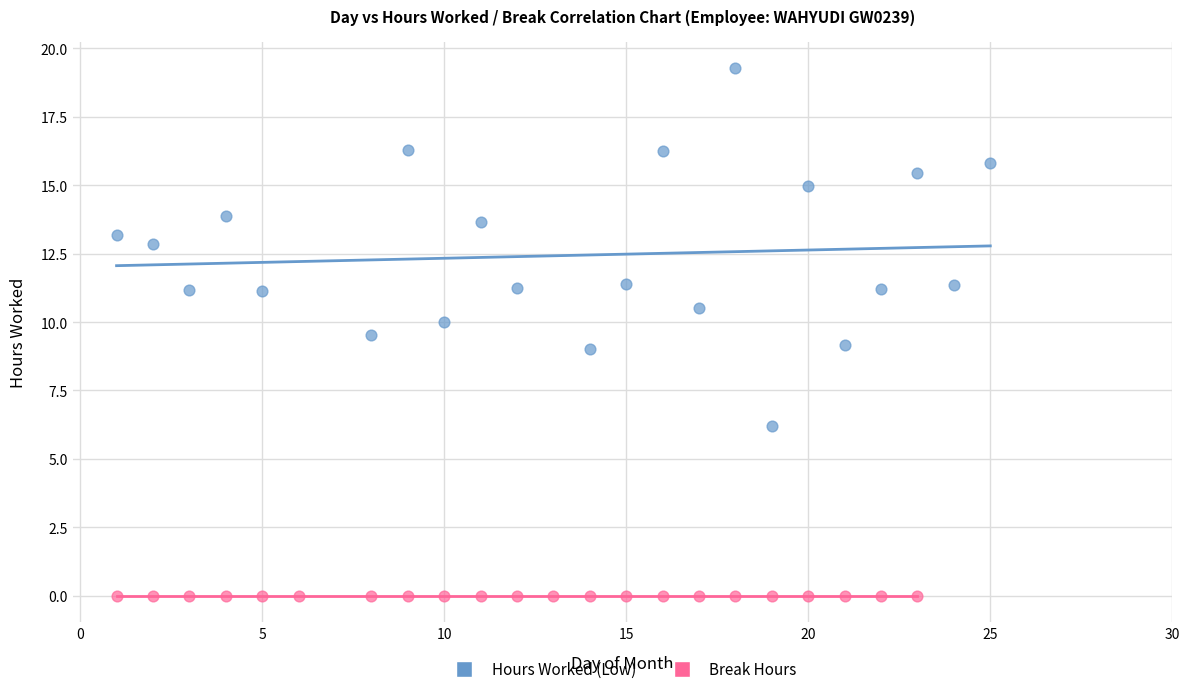

Which series contains the lowest Y value?

Break Hours